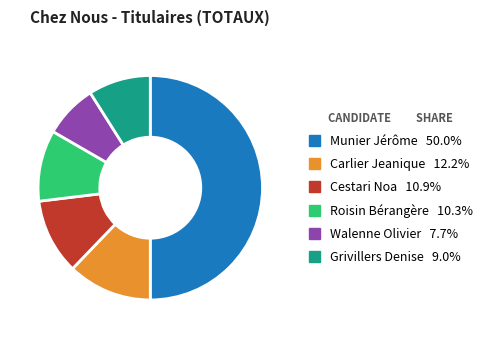

Does Grivillers Denise represent more than half of the total?

No